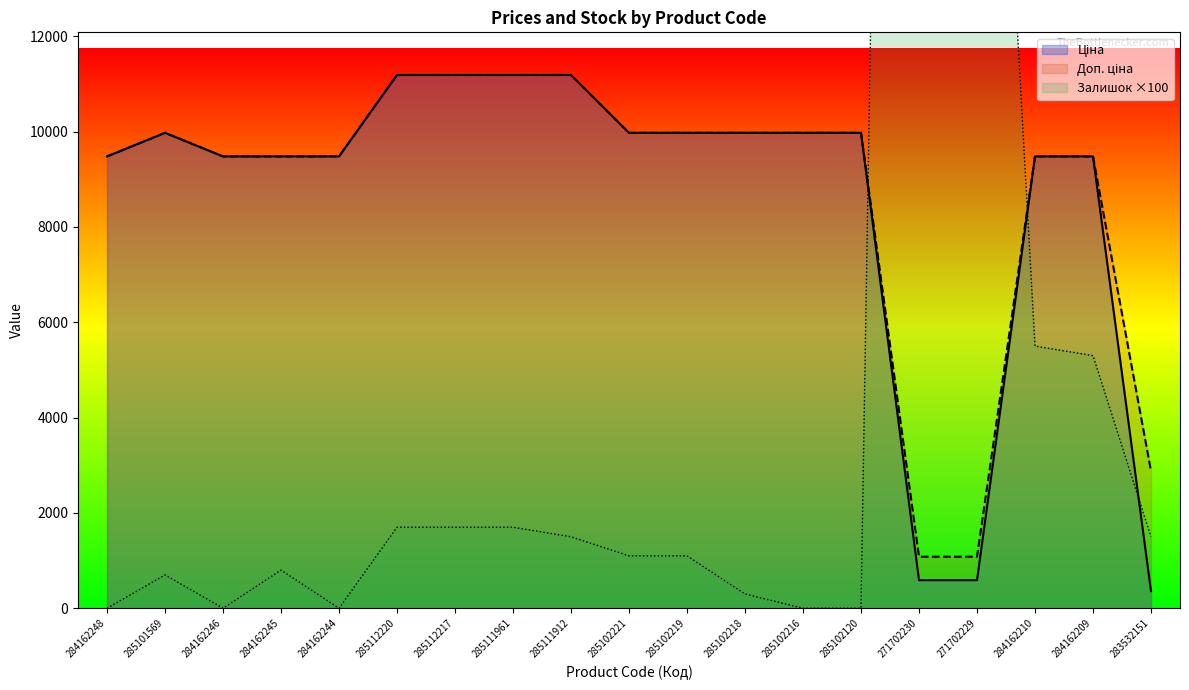

Reading right to left, extract all data points from this chart.

Ціна: 359.9	9480.1	9480.1	589.9	589.9	9975.0	9975.0	9975.0	9975.0	9975.0	11188.2	11188.2	11188.2	11188.2	9480.1	9480.1	9480.1	9975.0	9480.1
Доп. ціна: 2878.8	9480.1	9480.1	1081.7	1081.7	9975.0	9975.0	9975.0	9975.0	9975.0	11188.2	11188.2	11188.2	11188.2	9480.1	9480.1	9480.1	9975.0	9480.1
Залишок: 1500.0	5300.0	5500.0	27300.0	73600.0	0.0	0.0	300.0	1100.0	1100.0	1500.0	1700.0	1700.0	1700.0	0.0	800.0	0.0	700.0	0.0